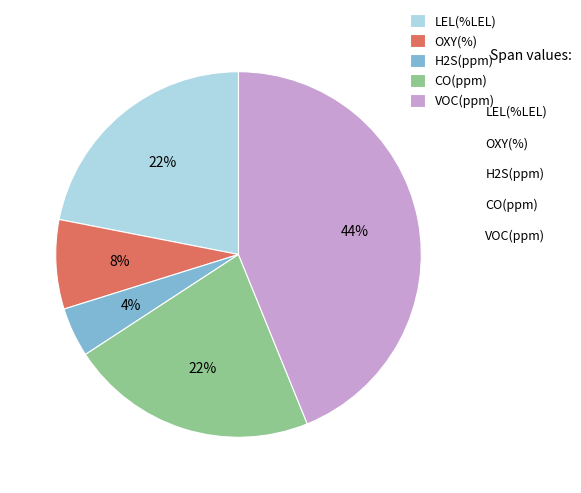

Which category has the smallest portion of the pie?

H2S(ppm)